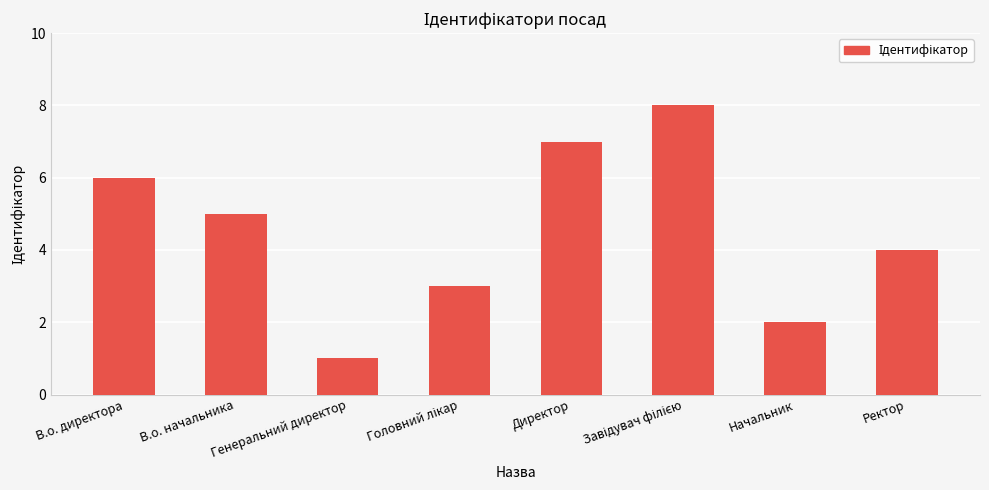

What is the label of the 2nd bar from the right?

Начальник